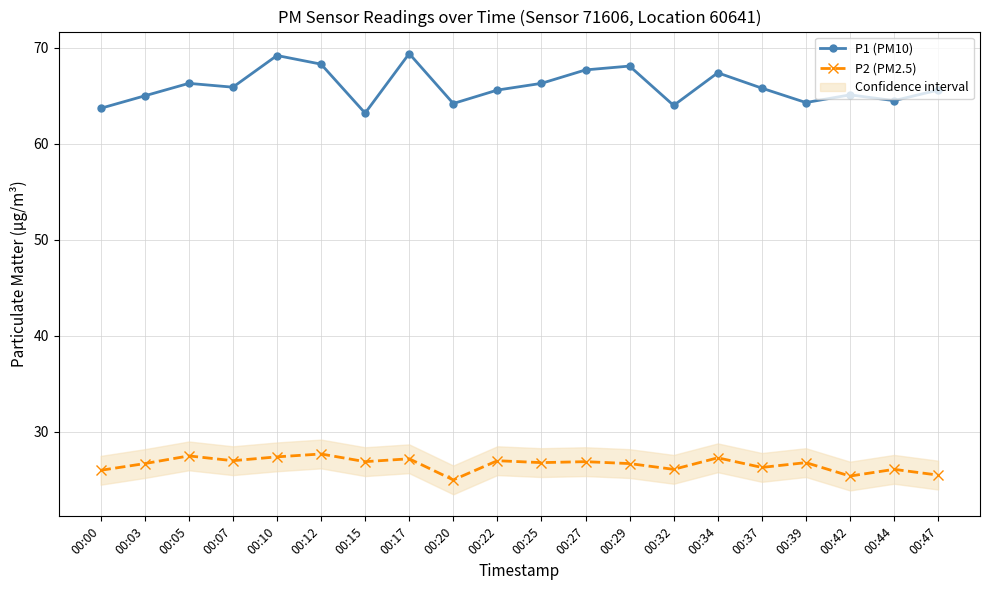

How many values in the P2 (PM2.5) series exceed 26?

16